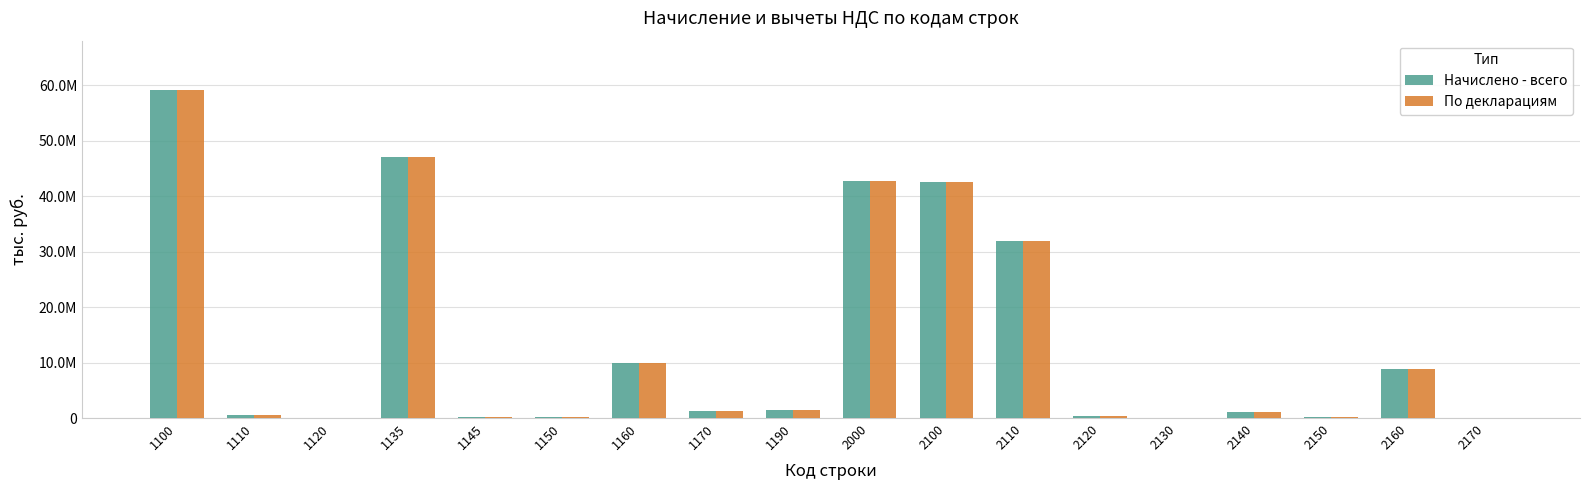

What is the value of the По декларациям bar at the 7th from the left?

9921731